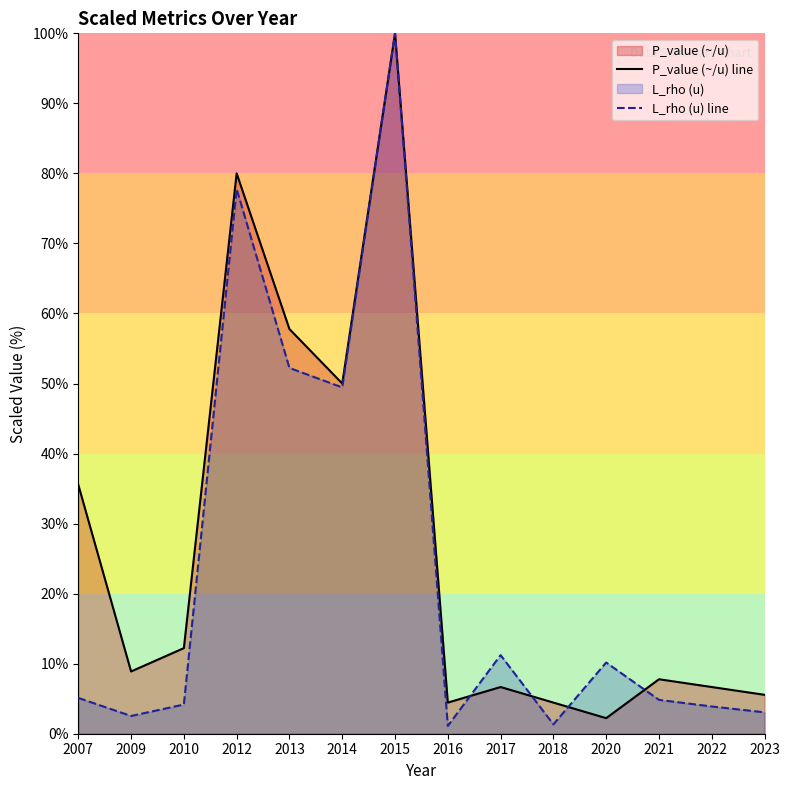

What is the spread (max minus min) of values at 2016?

3.3